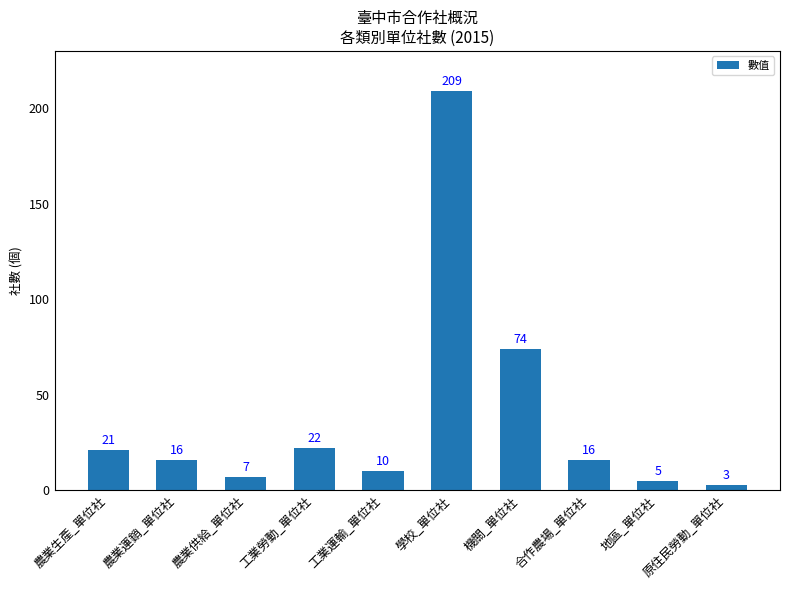

What is the ratio of the value at 農業生產_單位社 to the value at 機關_單位社?

0.3